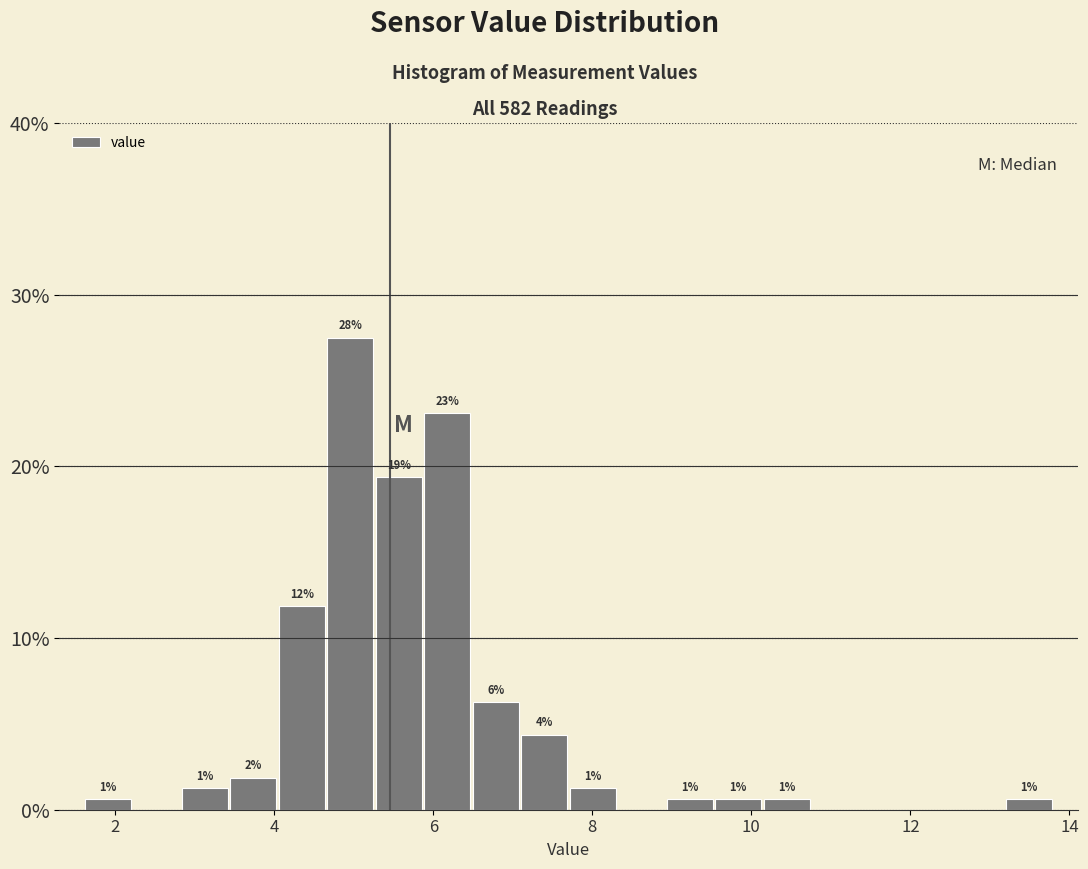

Read against the x-axis, roughly where is the centre of the tallest bar?

5.0